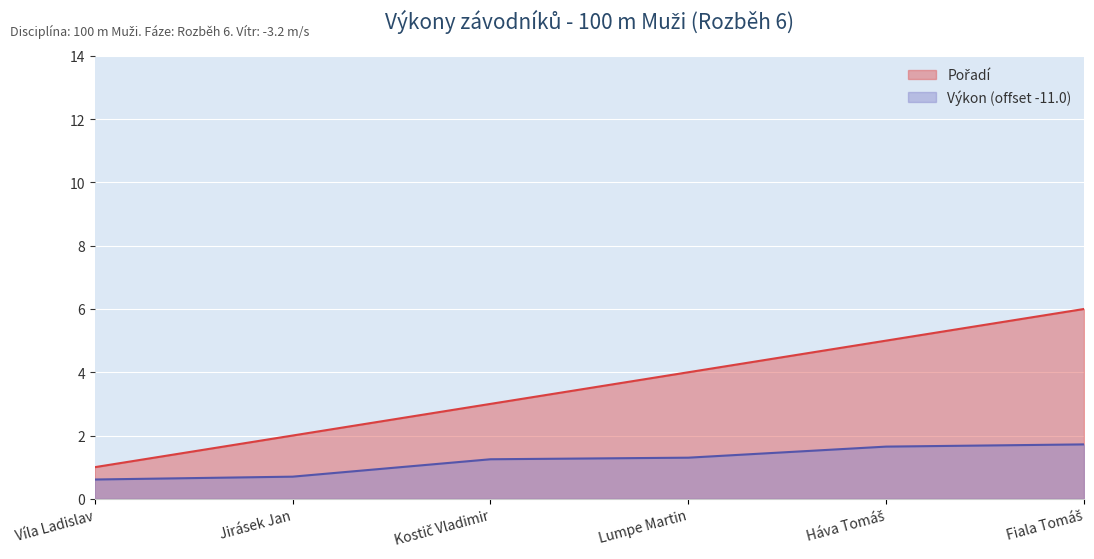

What are all the series names shown in the legend?

Pořadí, Výkon